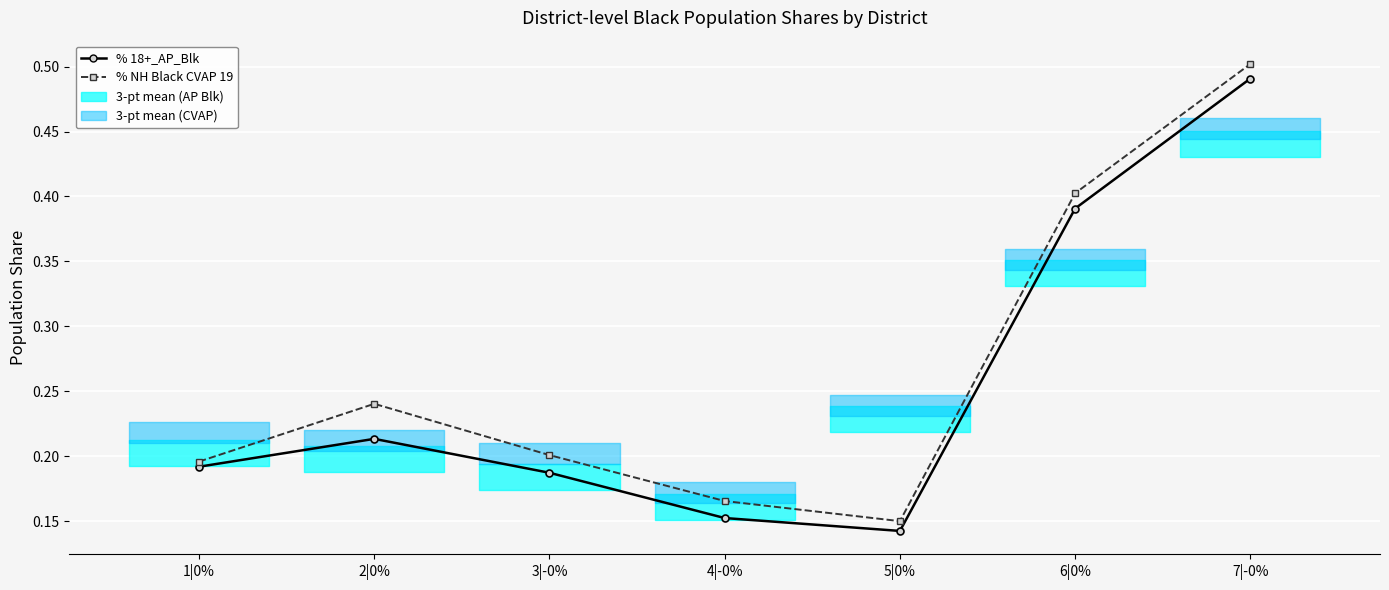

True or false: % 18+_AP_Blk has a value of 0.2 at 4|-0%.

False